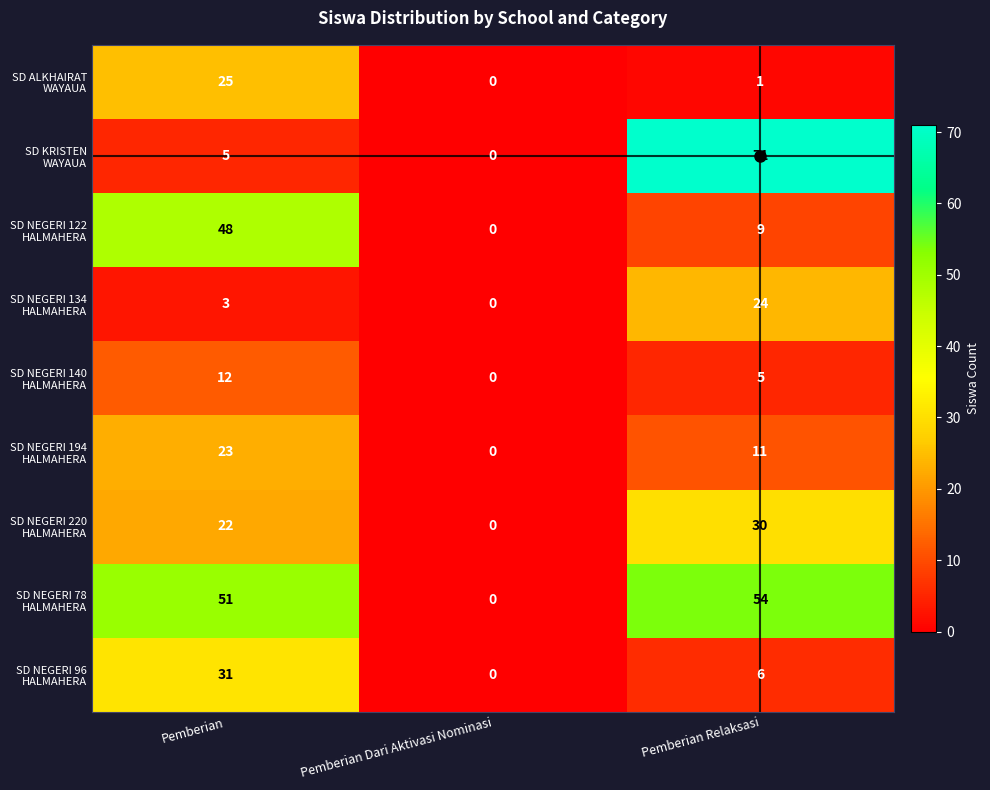

Which category has the highest value across all series?

Pemberian Relaksasi